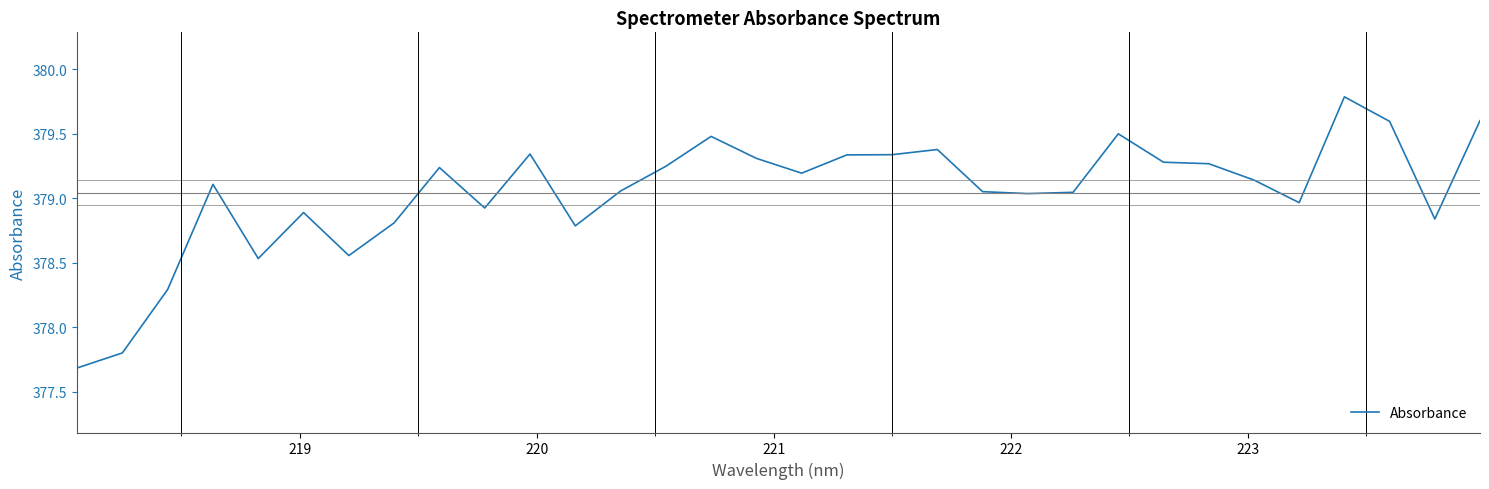

What is the maximum value shown in the chart?

379.8